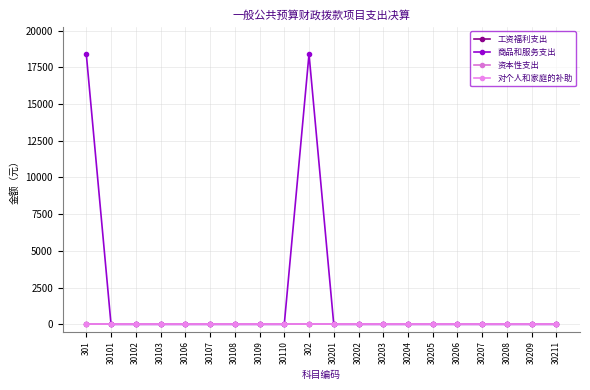

Does the chart display data point markers on the line(s)?

Yes